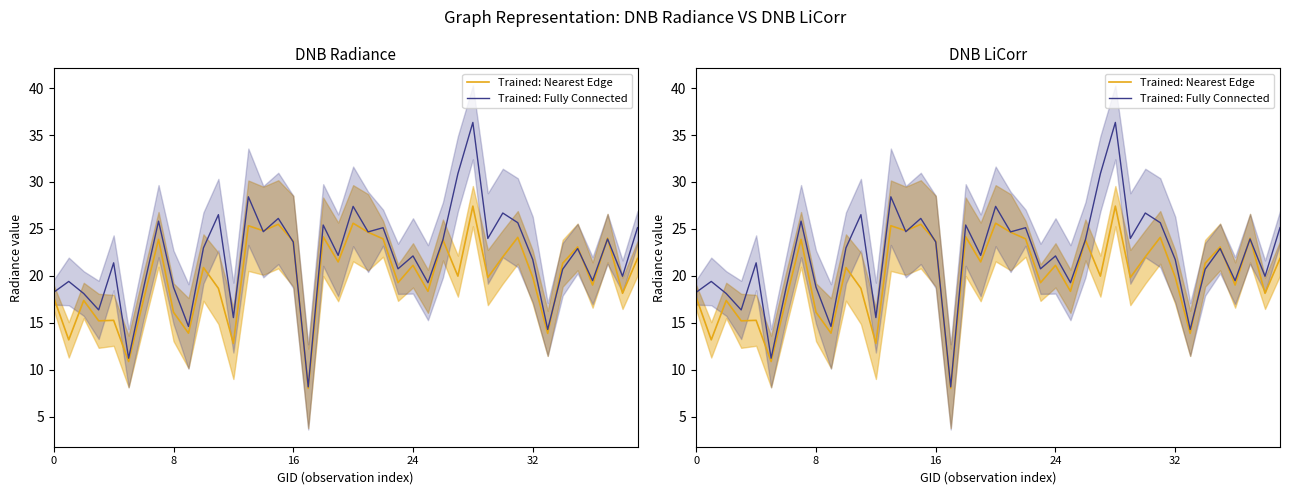

How many lines are shown in the chart?

2